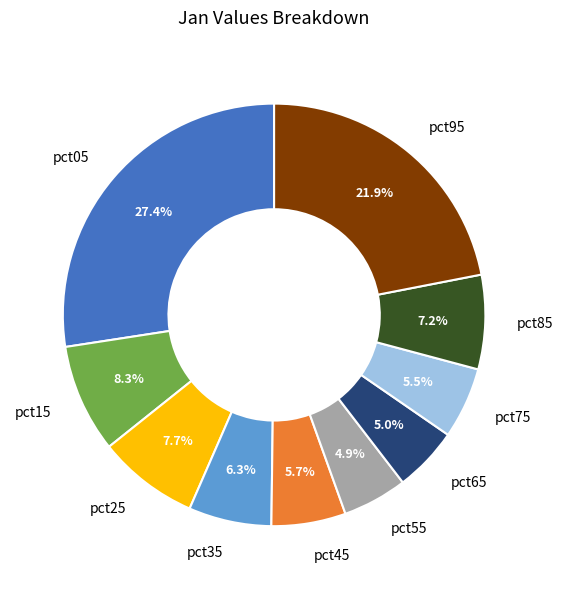

To the nearest percent, what is the average slice percentage?

10%